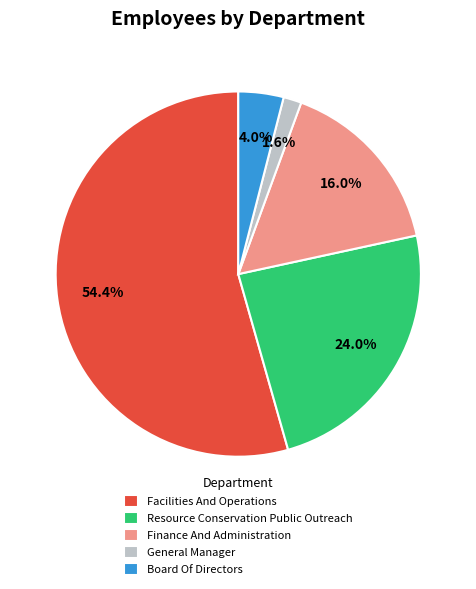

To the nearest percent, what portion does Finance And Administration represent?

16%